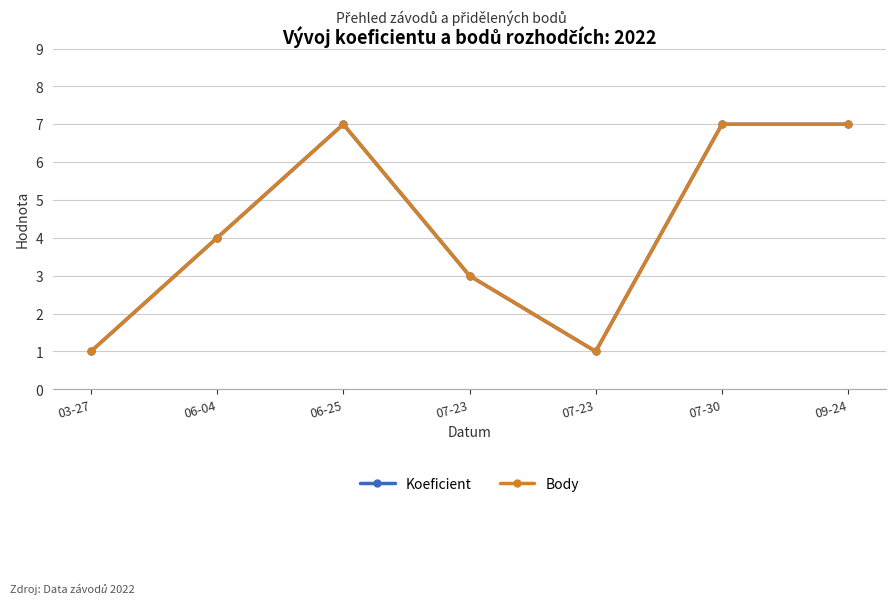

At which category is the sum across all series the highest?

06-25